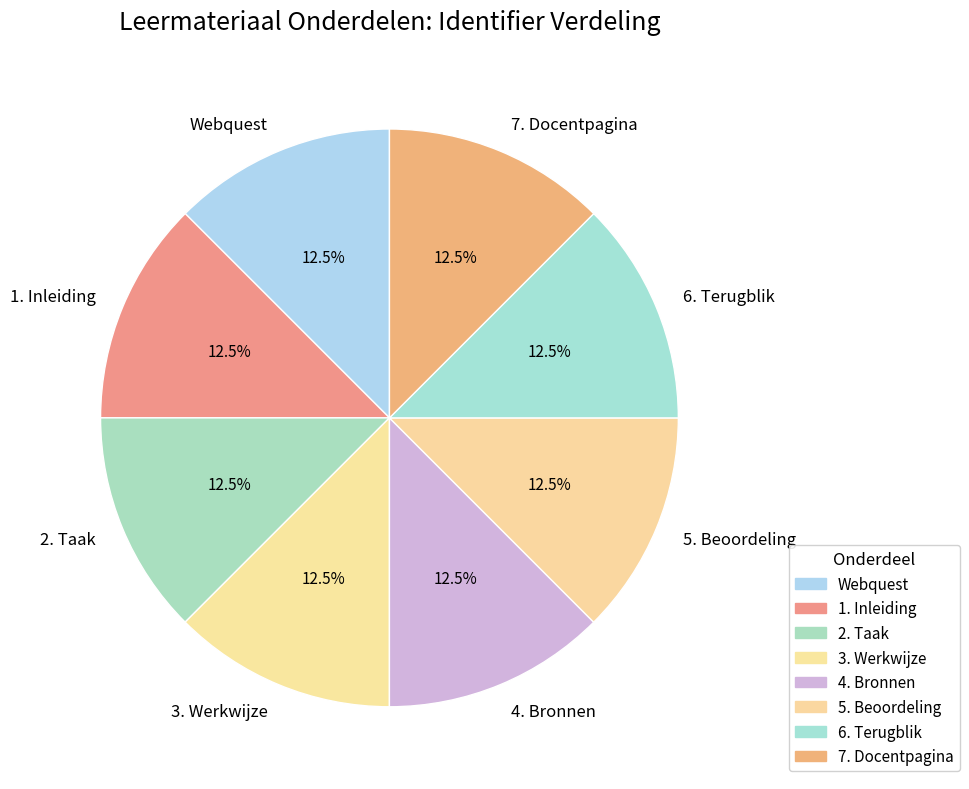

What percentage do 7. Docentpagina and 1. Inleiding together represent?

25.0%